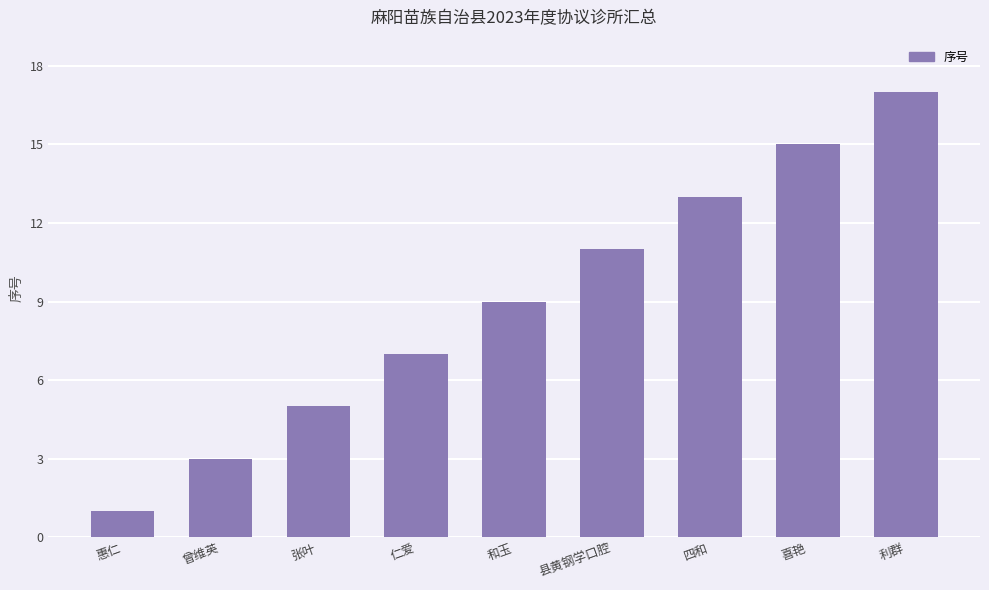

Rank the categories by value from lowest to highest.

惠仁, 曾维英, 张叶, 仁爱, 和玉, 县黄钢学口腔, 四和, 喜艳, 利群